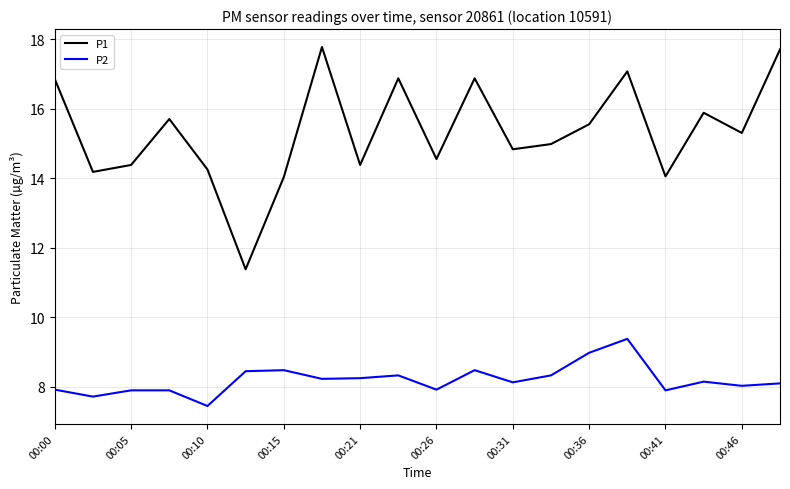

List the series in order of their peak value, highest first.

P1, P2